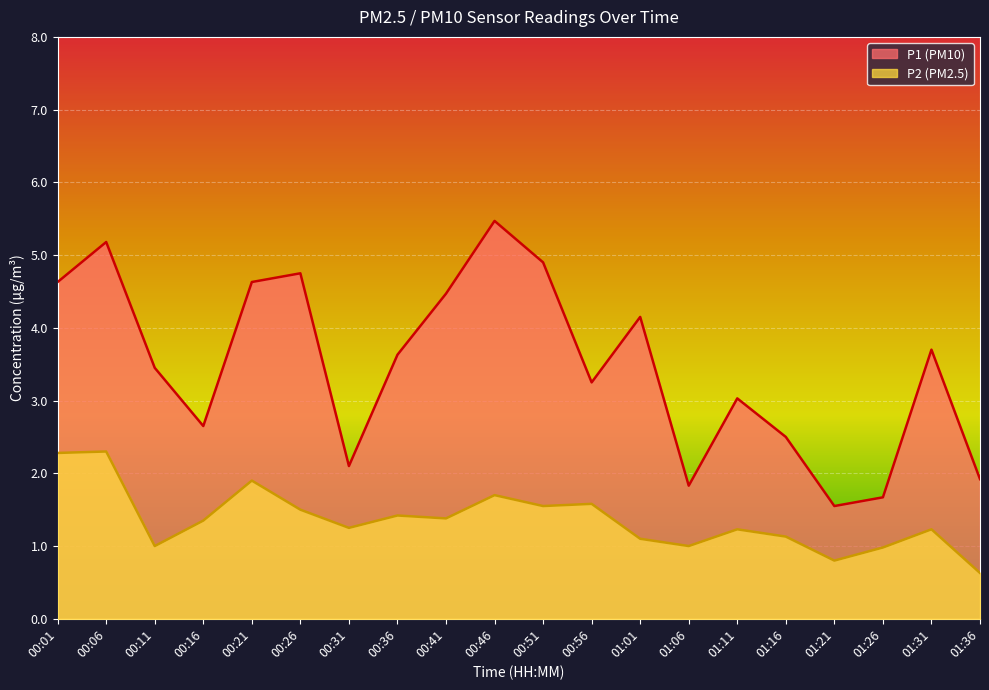

What is the highest value of the P1 series?

5.5